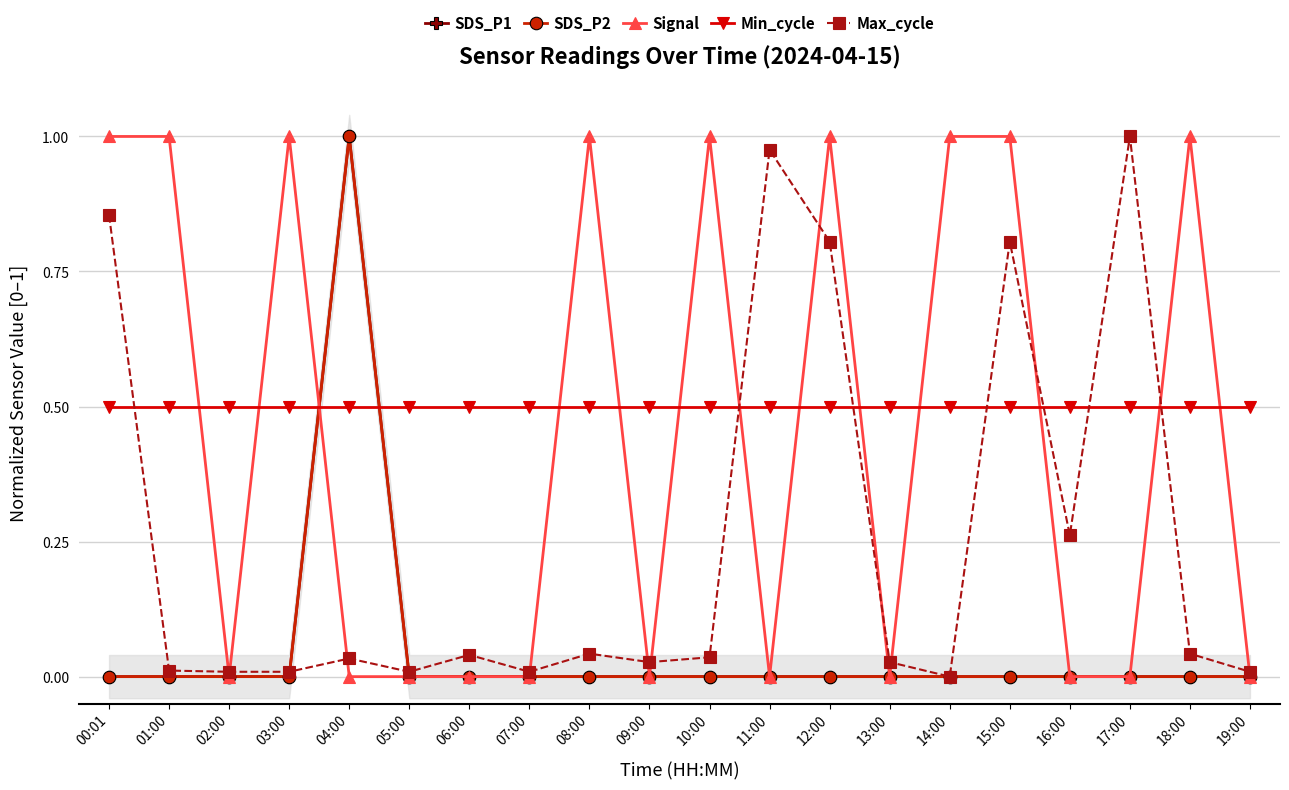

Reading left to right, extract all data points from this chart.

SDS_P1: 0.0	0.0	0.0	0.0	1.0	0.0	0.0	0.0	0.0	0.0	0.0	0.0	0.0	0.0	0.0	0.0	0.0	0.0	0.0	0.0
SDS_P2: 0.0	0.0	0.0	0.0	1.0	0.0	0.0	0.0	0.0	0.0	0.0	0.0	0.0	0.0	0.0	0.0	0.0	0.0	0.0	0.0
Signal: 1.0	1.0	0.0	1.0	0.0	0.0	0.0	0.0	1.0	0.0	1.0	0.0	1.0	0.0	1.0	1.0	0.0	0.0	1.0	0.0
Min_cycle: 0.5	0.5	0.5	0.5	0.5	0.5	0.5	0.5	0.5	0.5	0.5	0.5	0.5	0.5	0.5	0.5	0.5	0.5	0.5	0.5
Max_cycle: 0.9	0.0	0.0	0.0	0.0	0.0	0.0	0.0	0.0	0.0	0.0	1.0	0.8	0.0	0.0	0.8	0.3	1.0	0.0	0.0